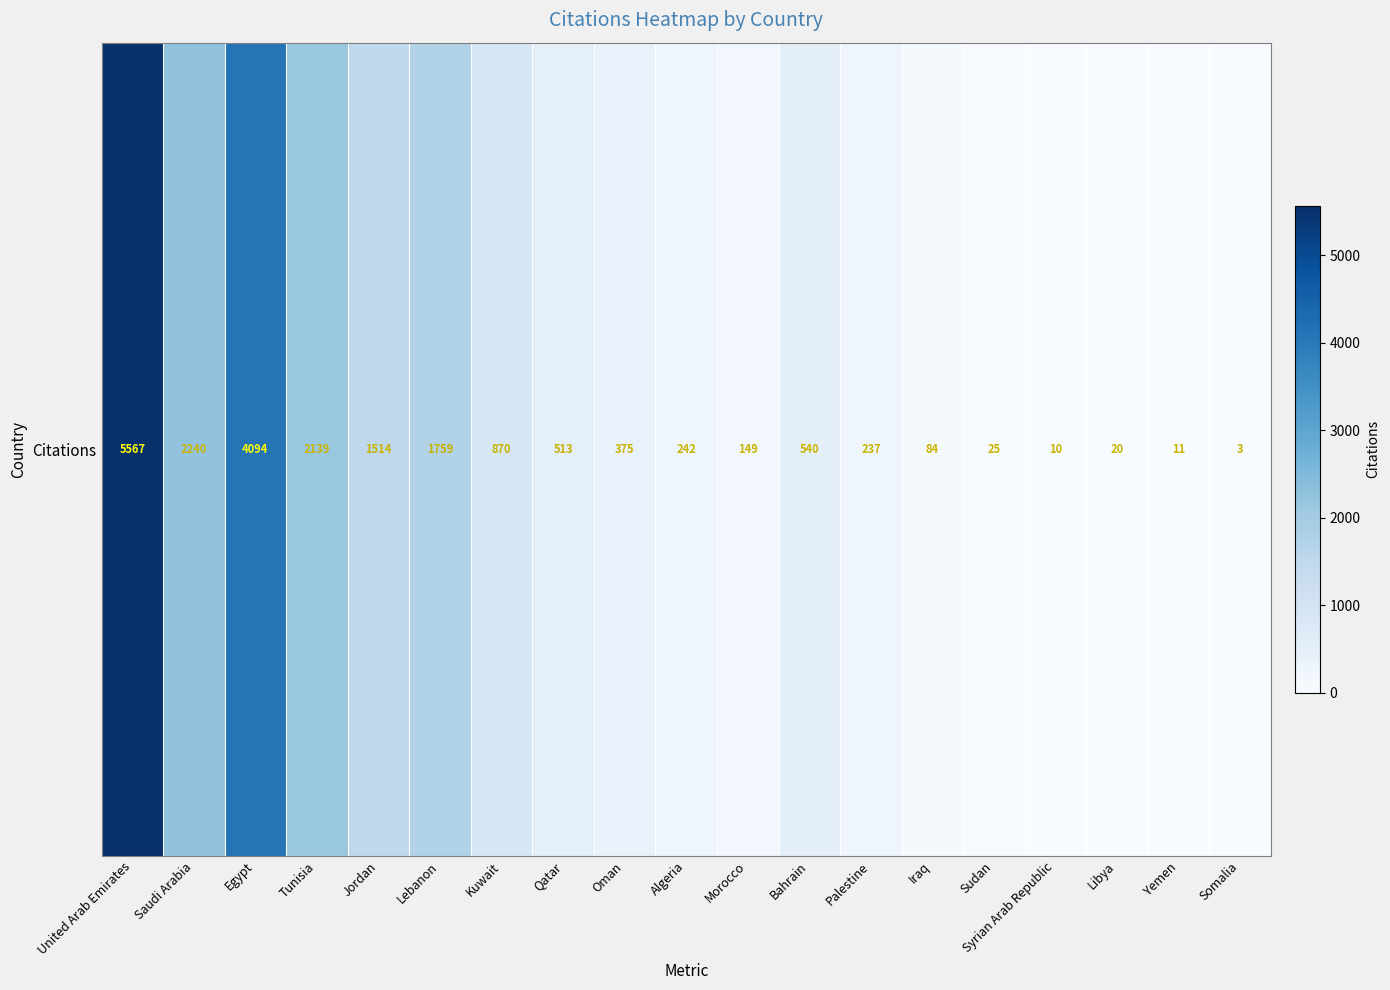

What is the minimum value shown in the chart?

3